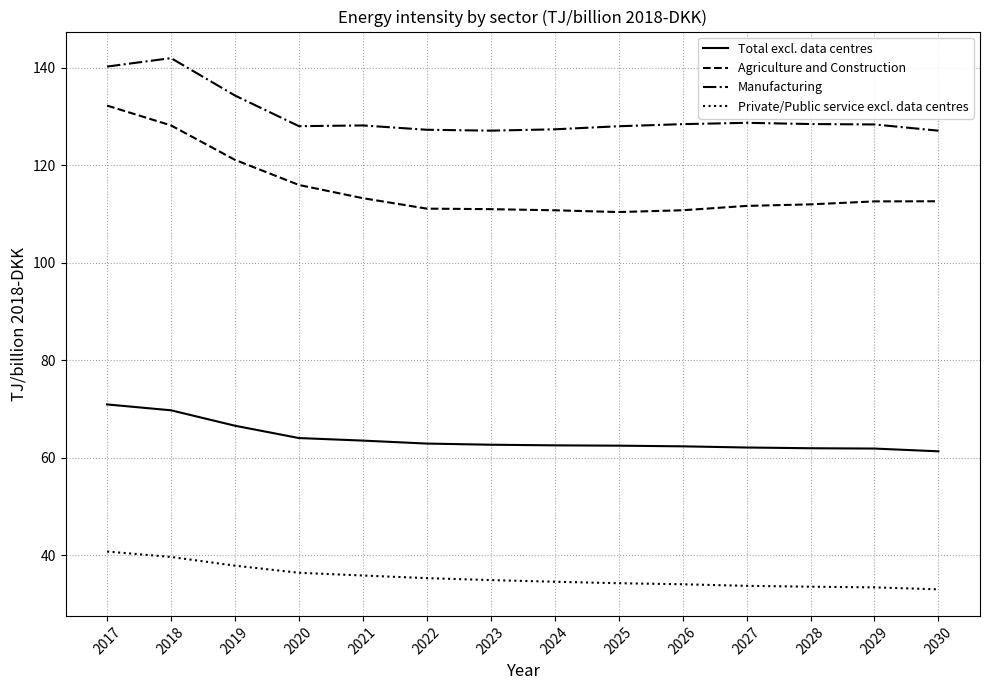

At how many categories does at least one series exceed 82?

14